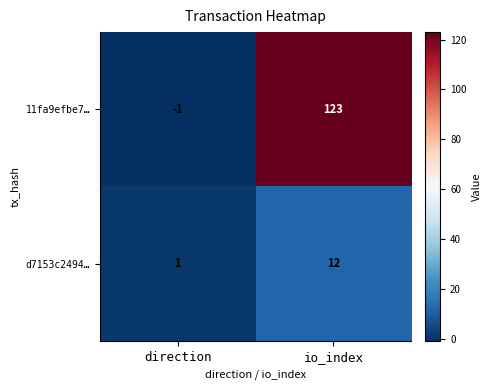

Reading left to right, transcribe all the data shown in this chart.

11fa9efbe7…: -1	123
d7153c2494…: 1	12